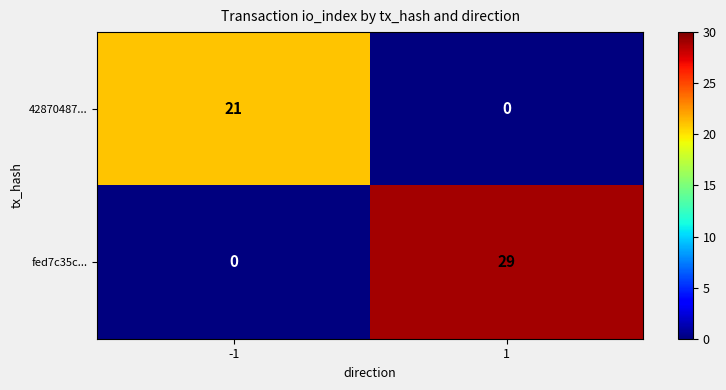

Reading right to left, what are all the values shown in this chart?

42870487...: 1=0	-1=21
fed7c35c...: 1=29	-1=0